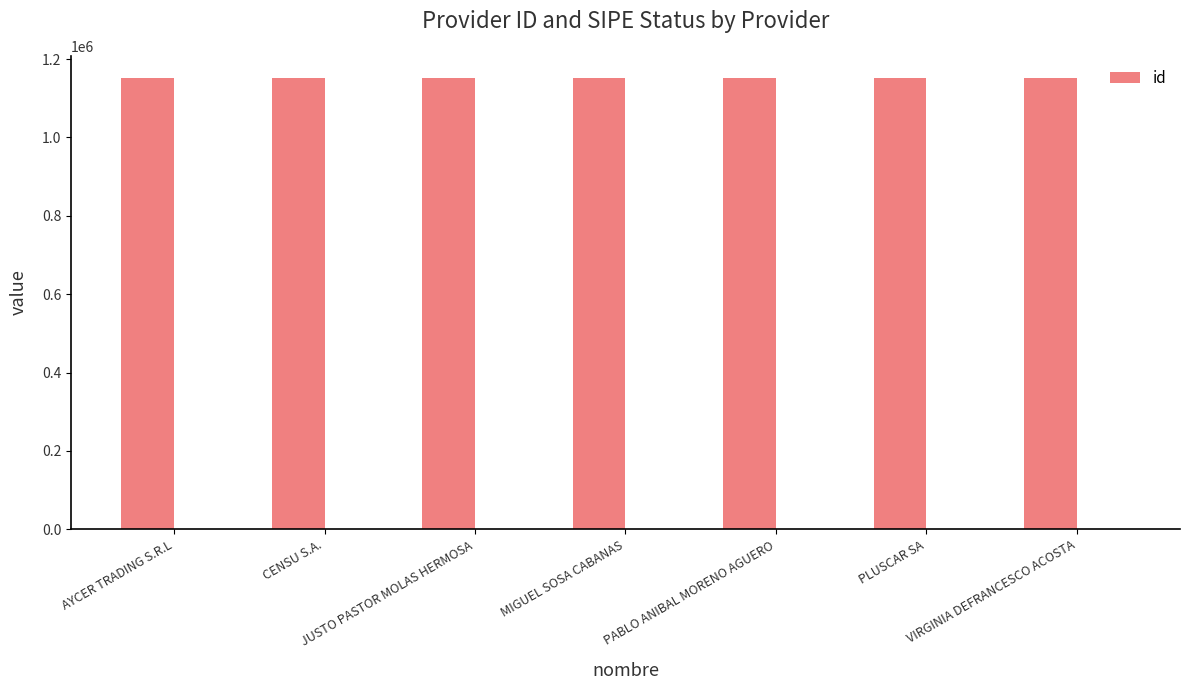

What is the smallest value displayed?

1150756